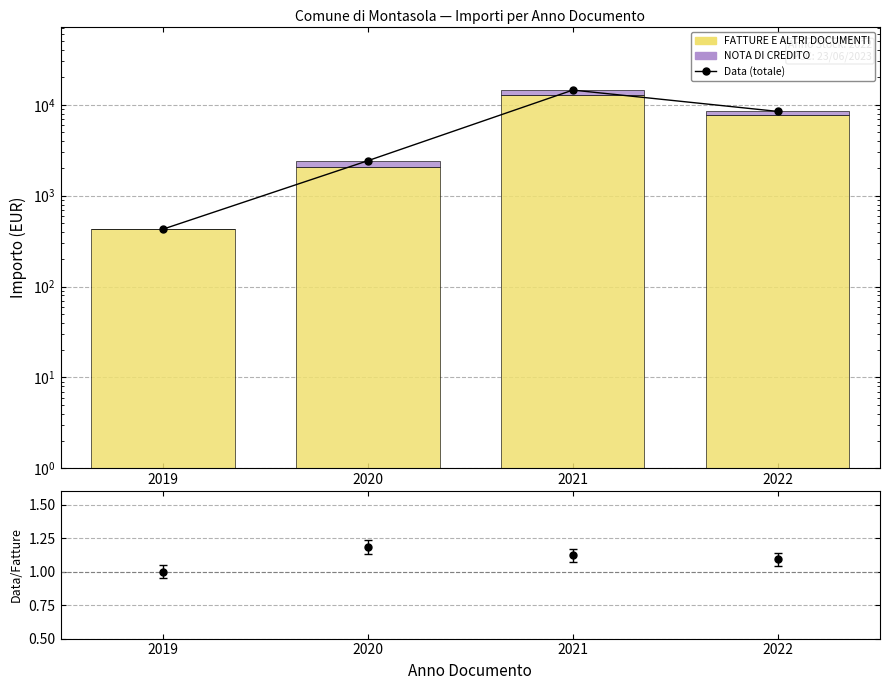

The value of FATTURE E ALTRI DOCUMENTI at 2019 is 565.6. True or false?

False